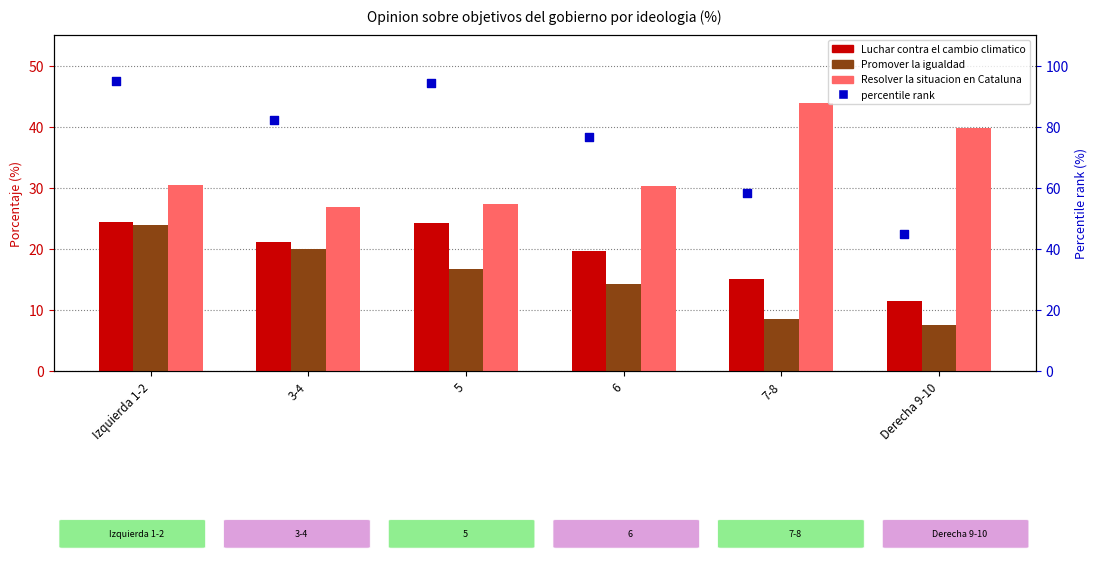

Which series has the widest spread of Y values?

Resolver la situacion en Cataluna